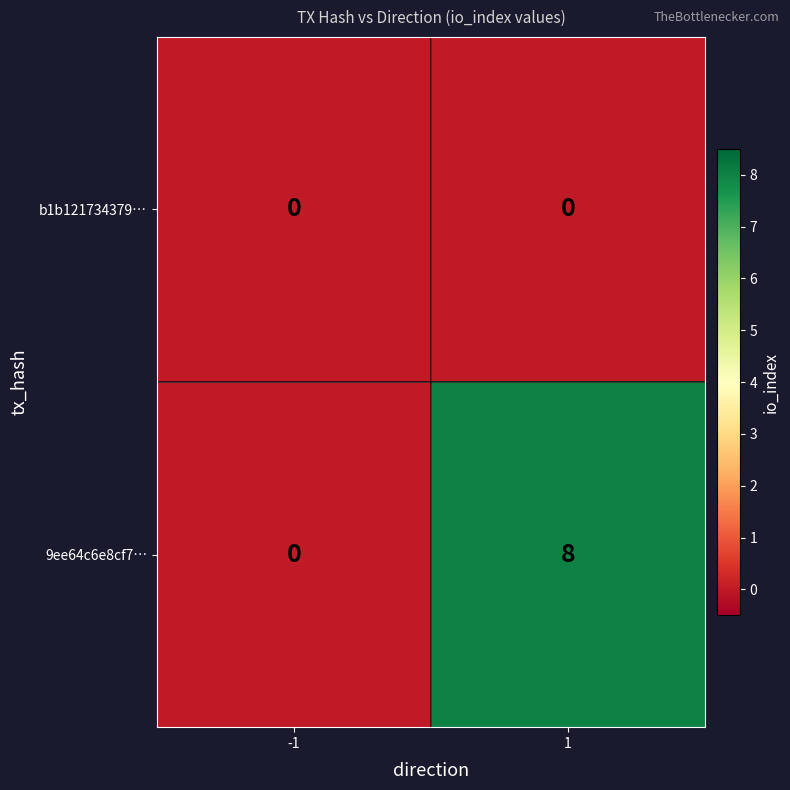

How many positive values does the 9ee64c6e8cf7… series have?

1